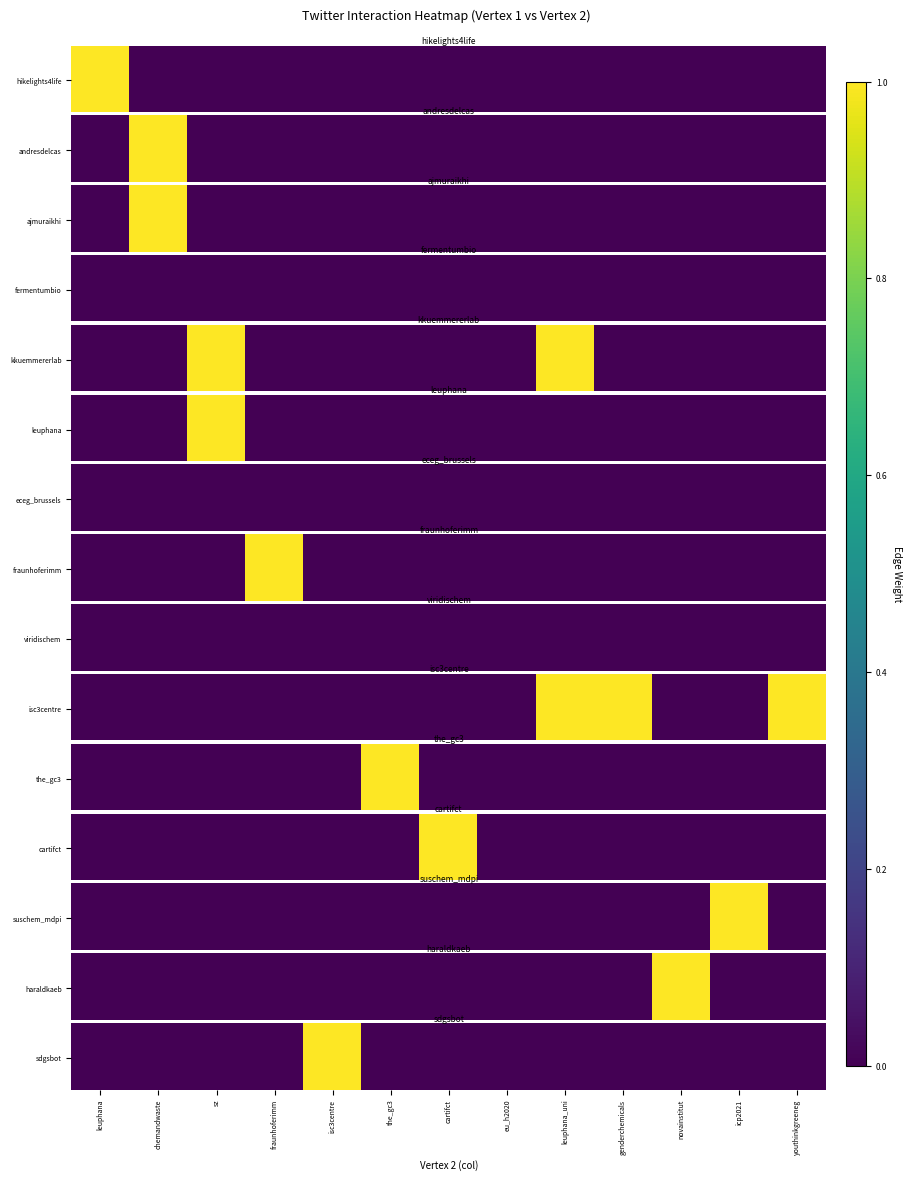

At which category does the chart reach its peak across all series?

isc3centre